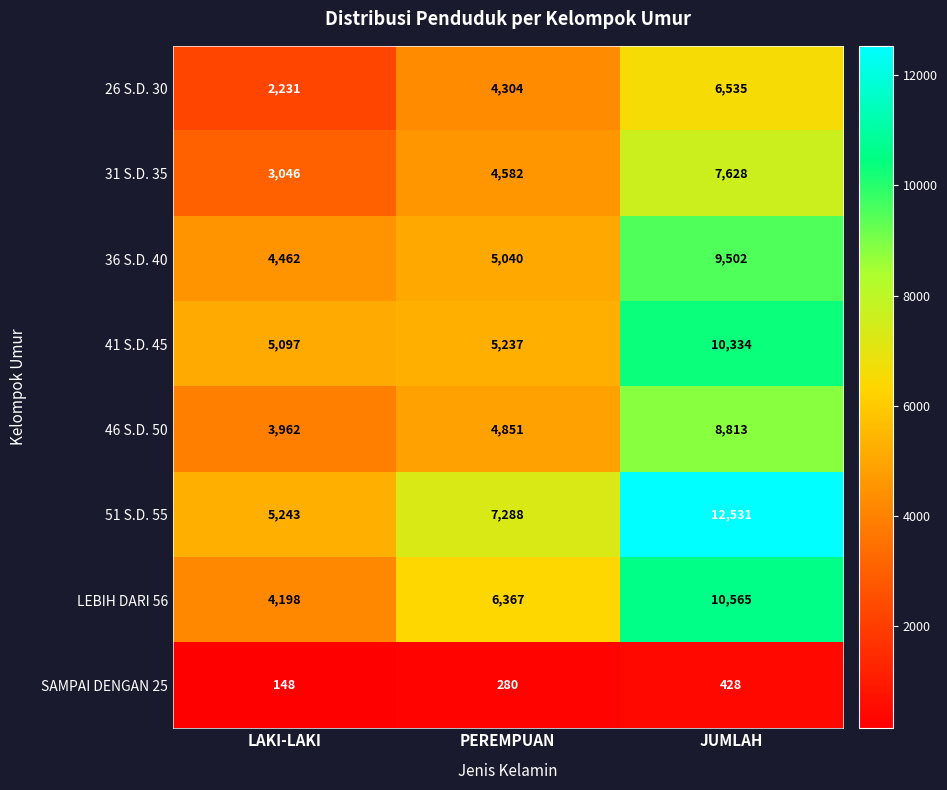

What is the average value of the 41 S.D. 45 series?

6889